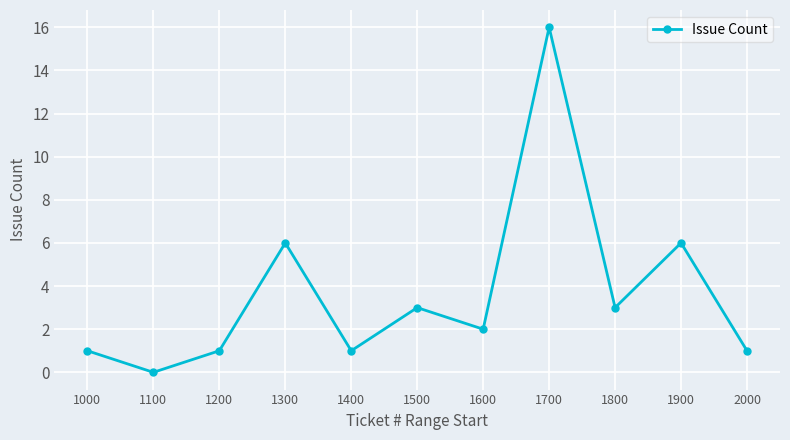

Which category has the lowest value across all series?

1100